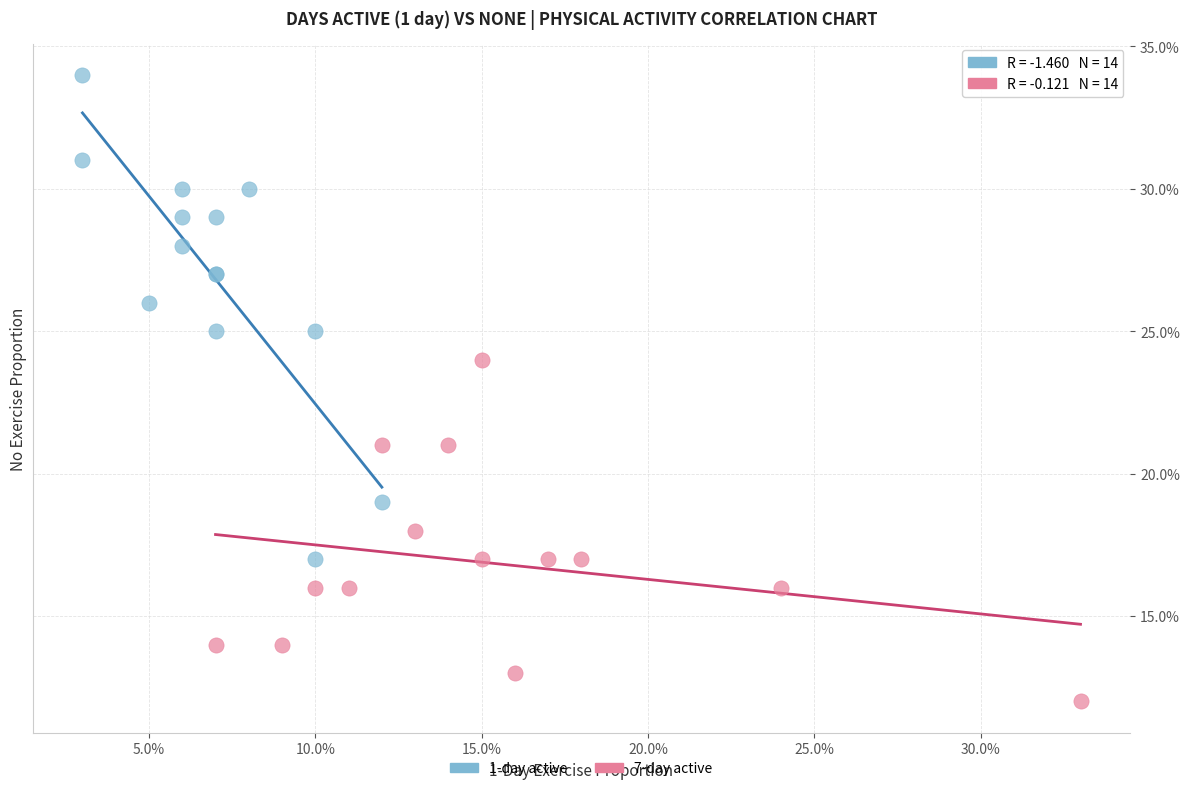

Which series has the widest spread of Y values?

1-day active